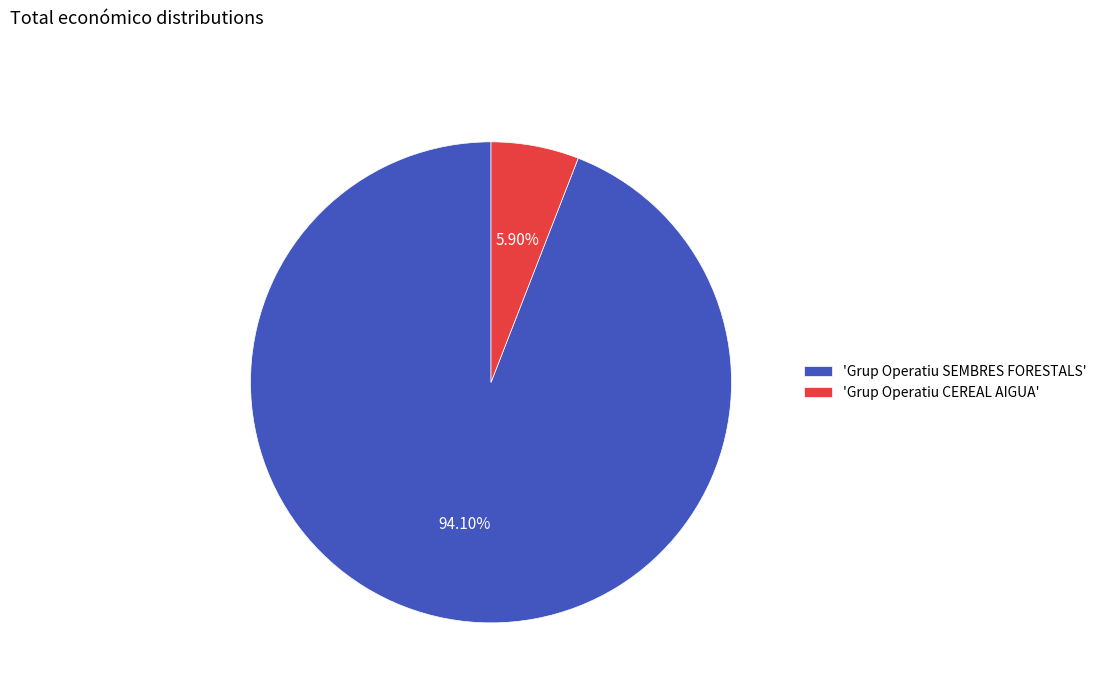

To the nearest percent, what is the difference between the largest and smallest slice percentages?

88%